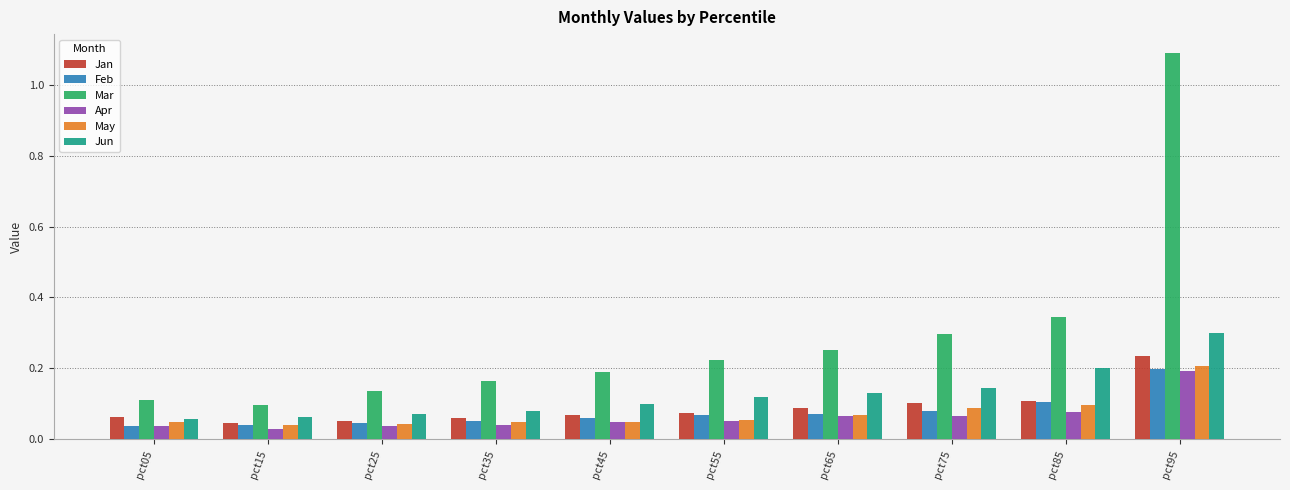

Is the value of Jun at pct05 greater than the value of Mar at pct05?

No